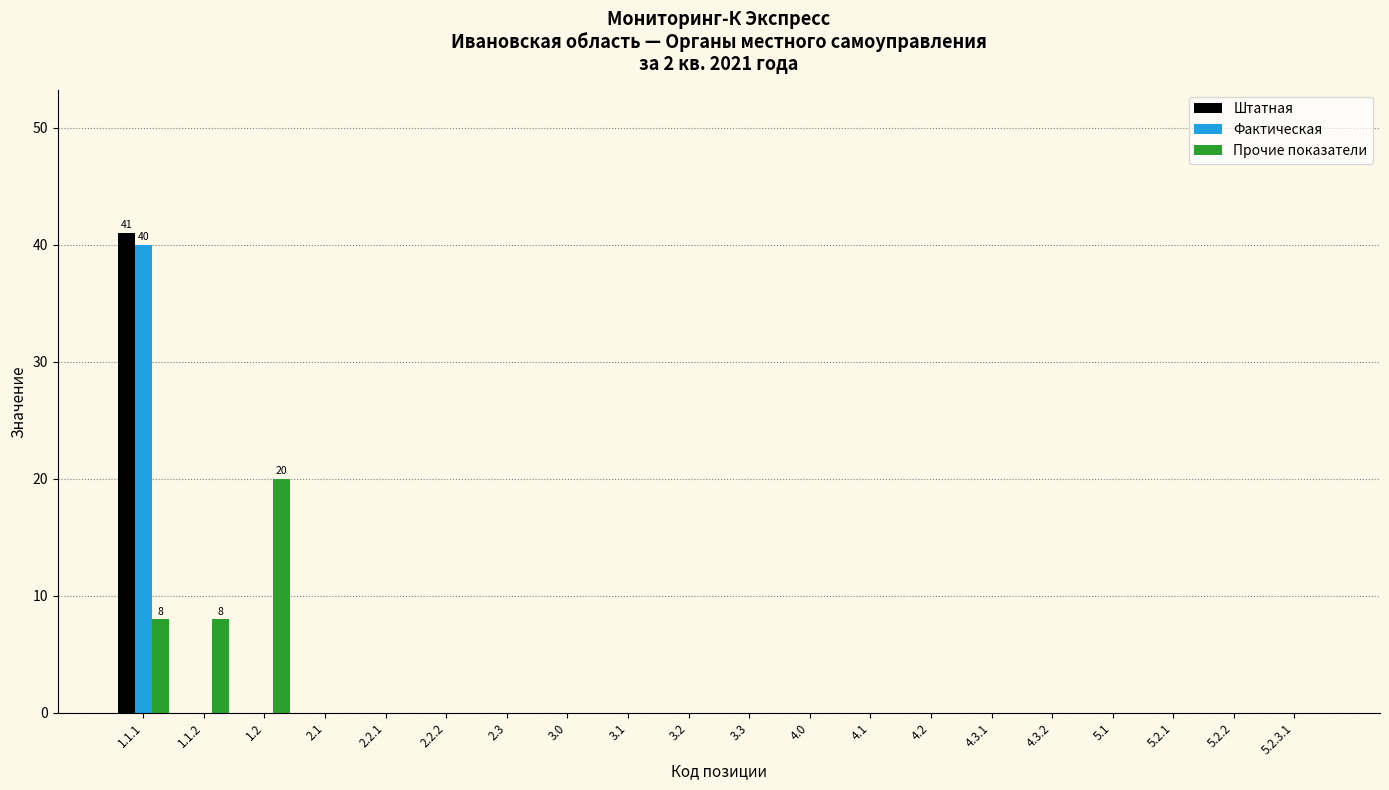

At which category is the sum across all series the highest?

1.1.1